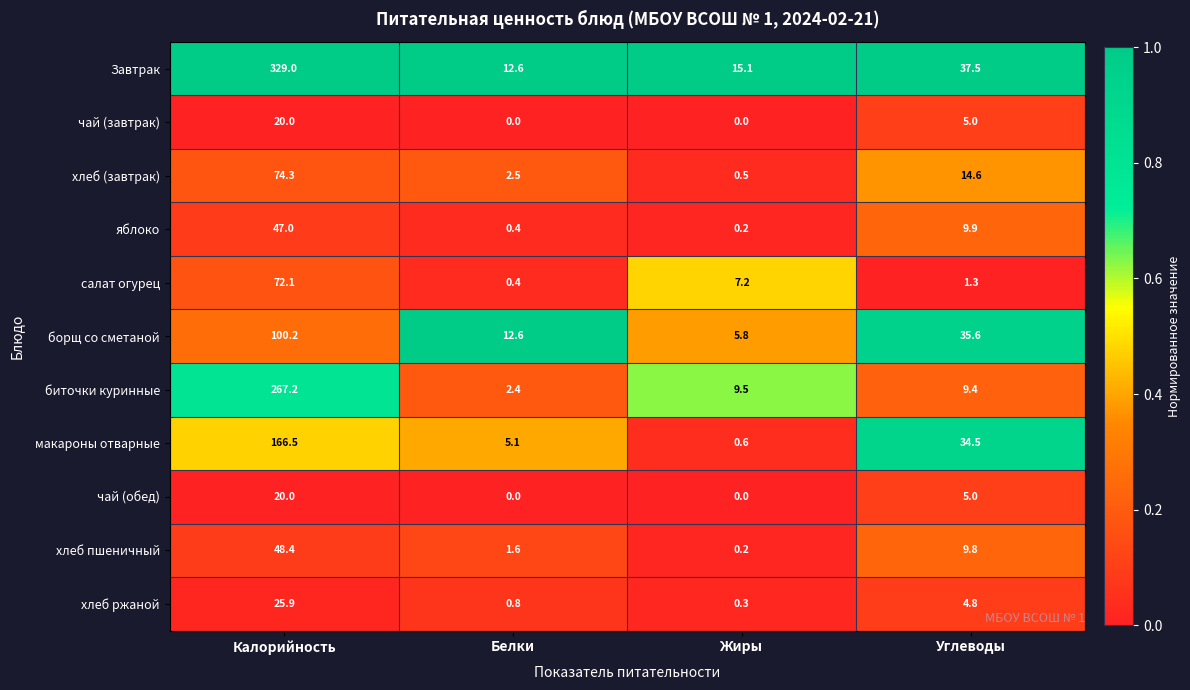

What is the total value across all series at Жиры?

39.4